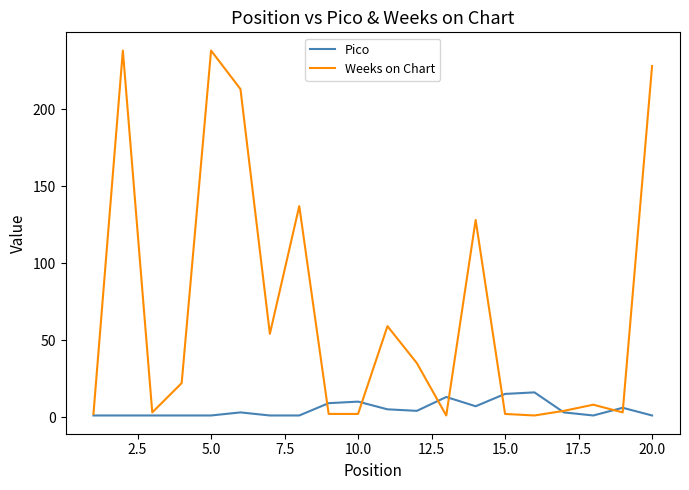

Which series has the largest total across all categories?

Weeks on Chart